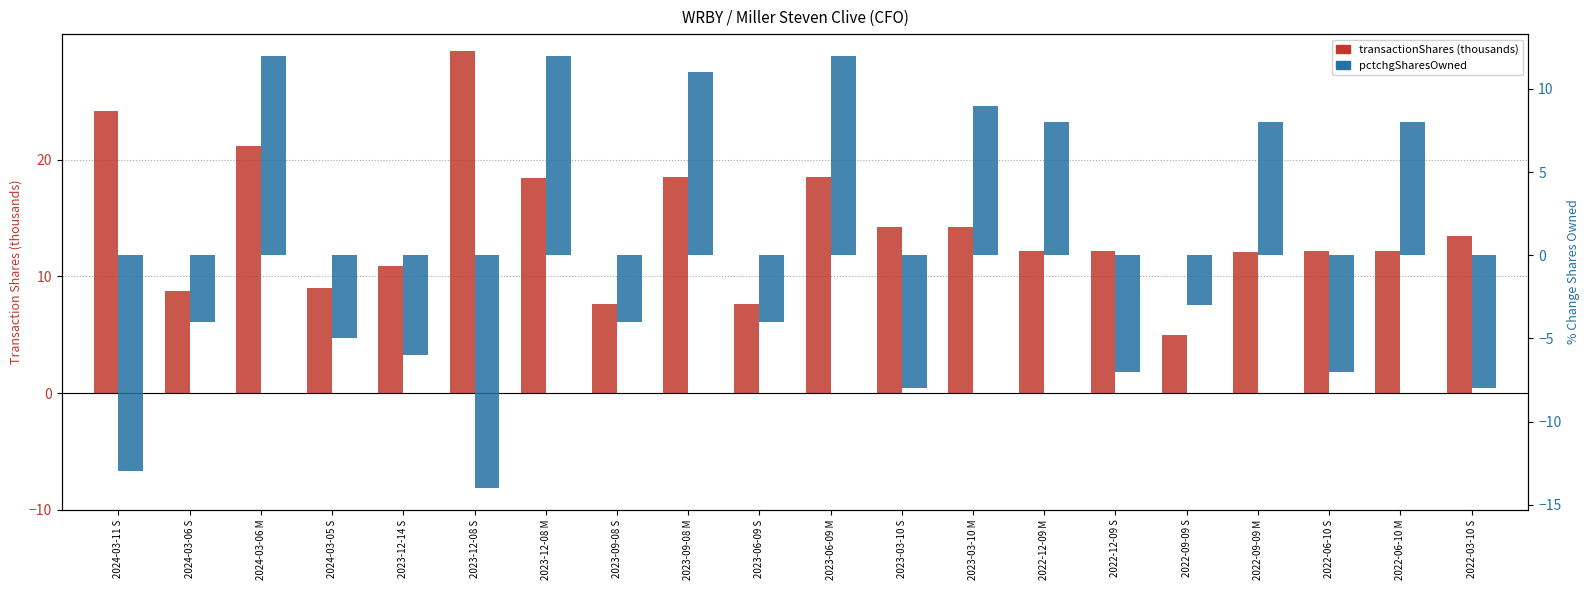

What is the sum of the transactionShares (thousands) values at 2022-03-10 S and 2023-03-10 S?

27.7